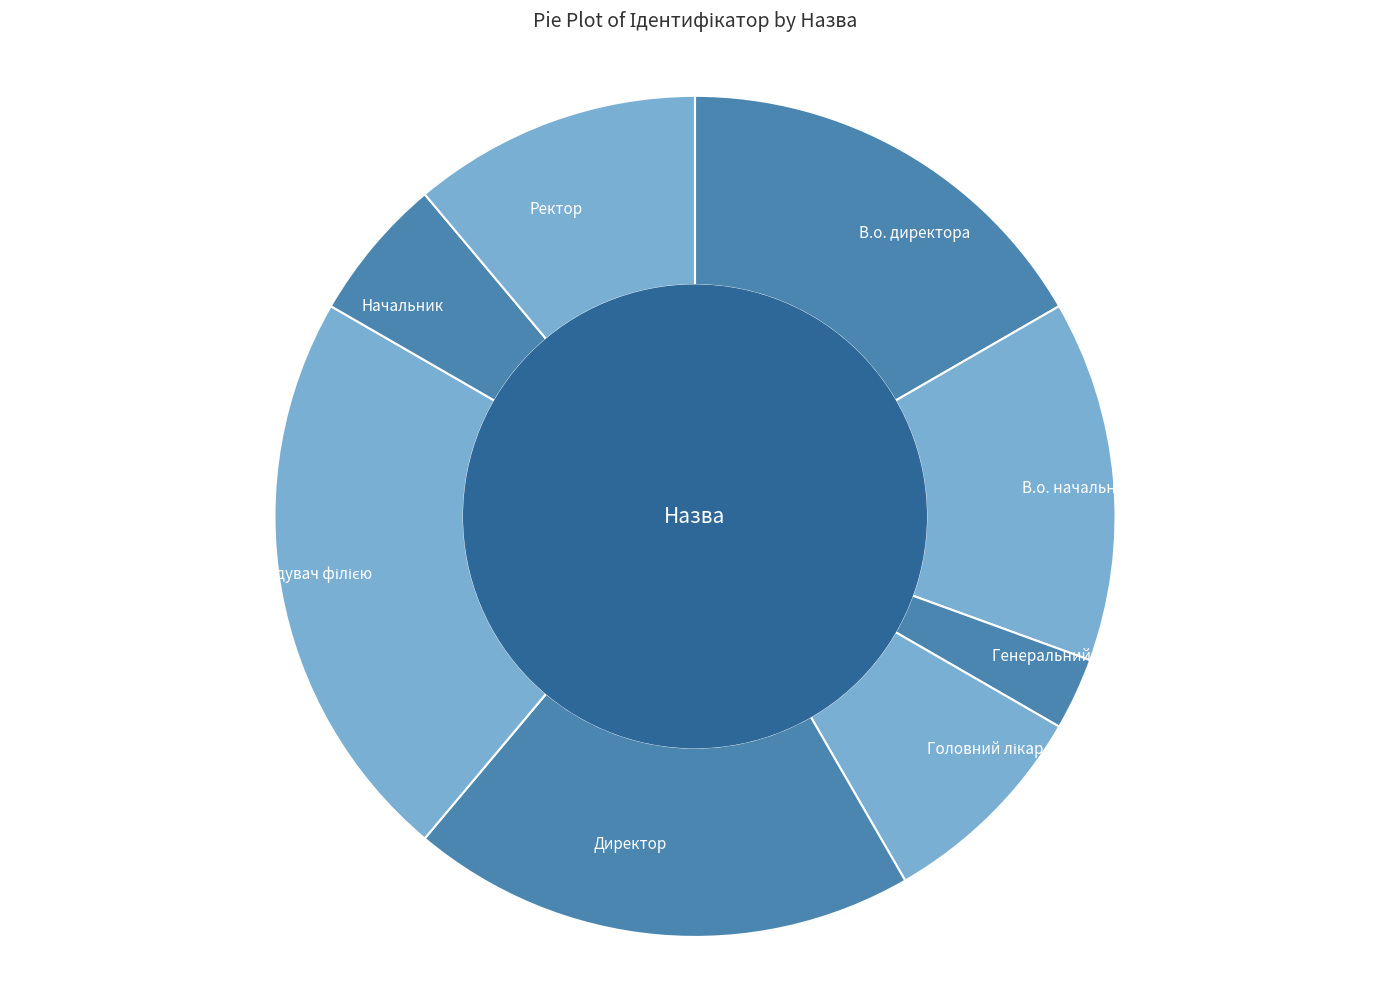

Which slice is the smallest?

Генеральний директор